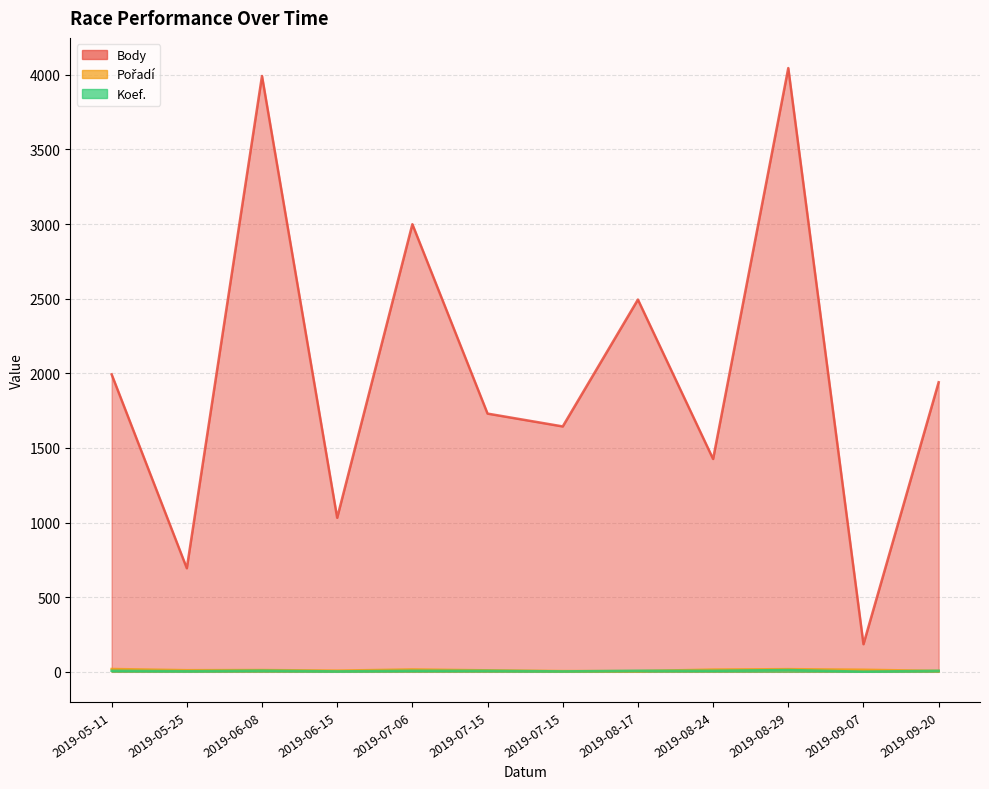

Does the chart display data point markers on the line(s)?

No